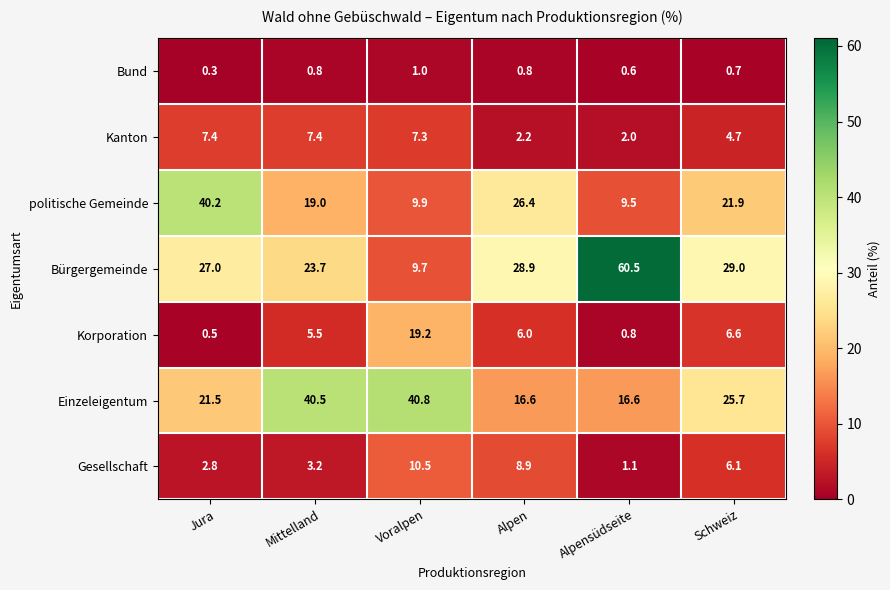

Which category has the lowest value across all series?

Jura